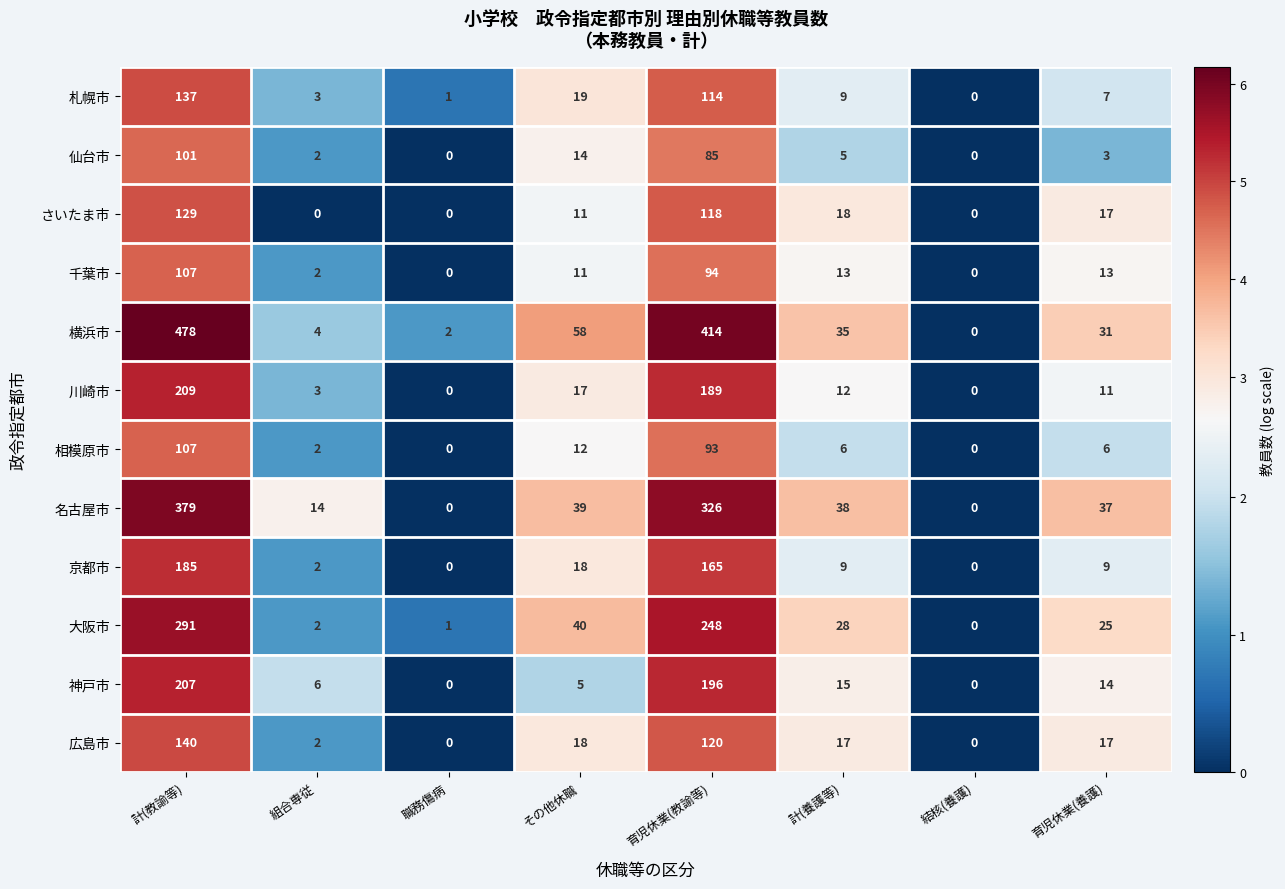

At which category is the sum across all series the highest?

計(教諭等)